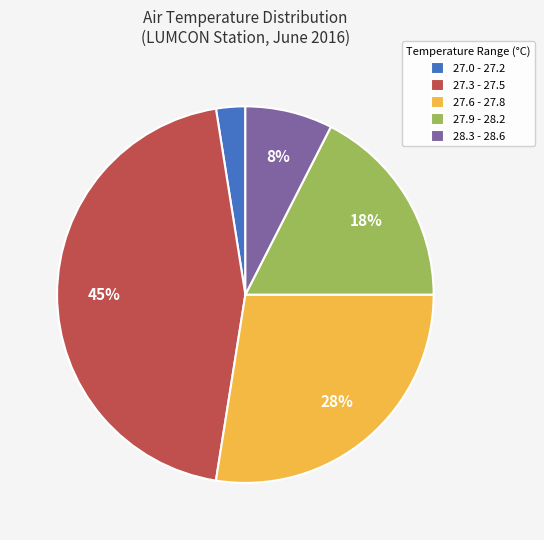

Does any single category account for the majority?

No